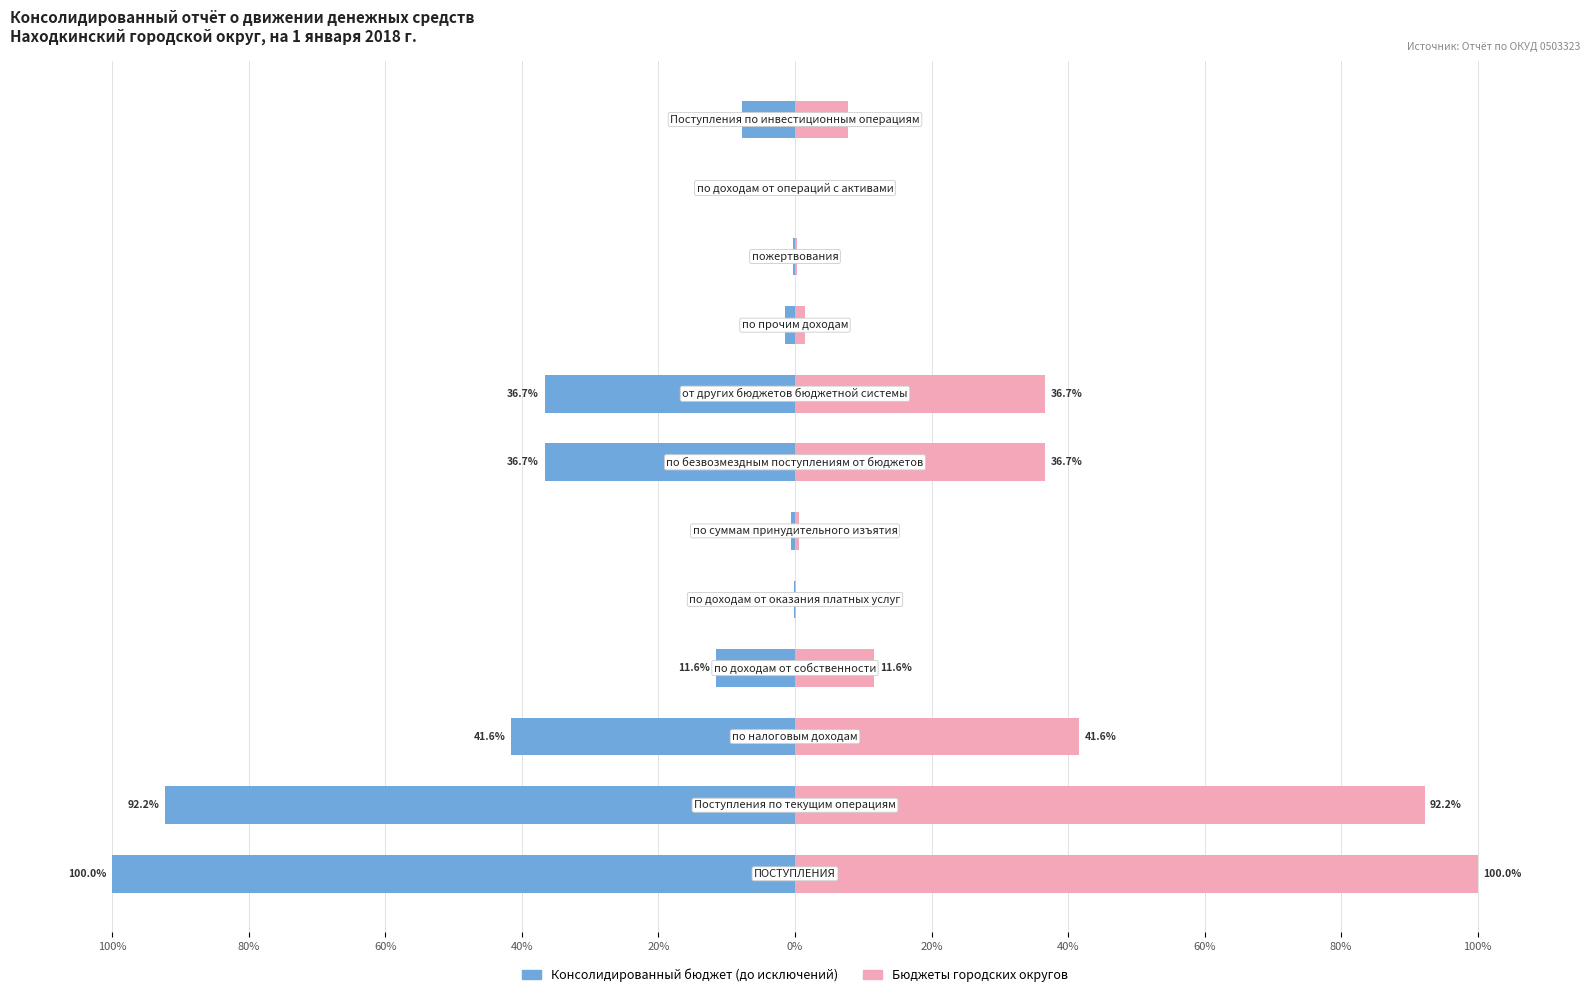

How many distinct data groups are displayed?

2